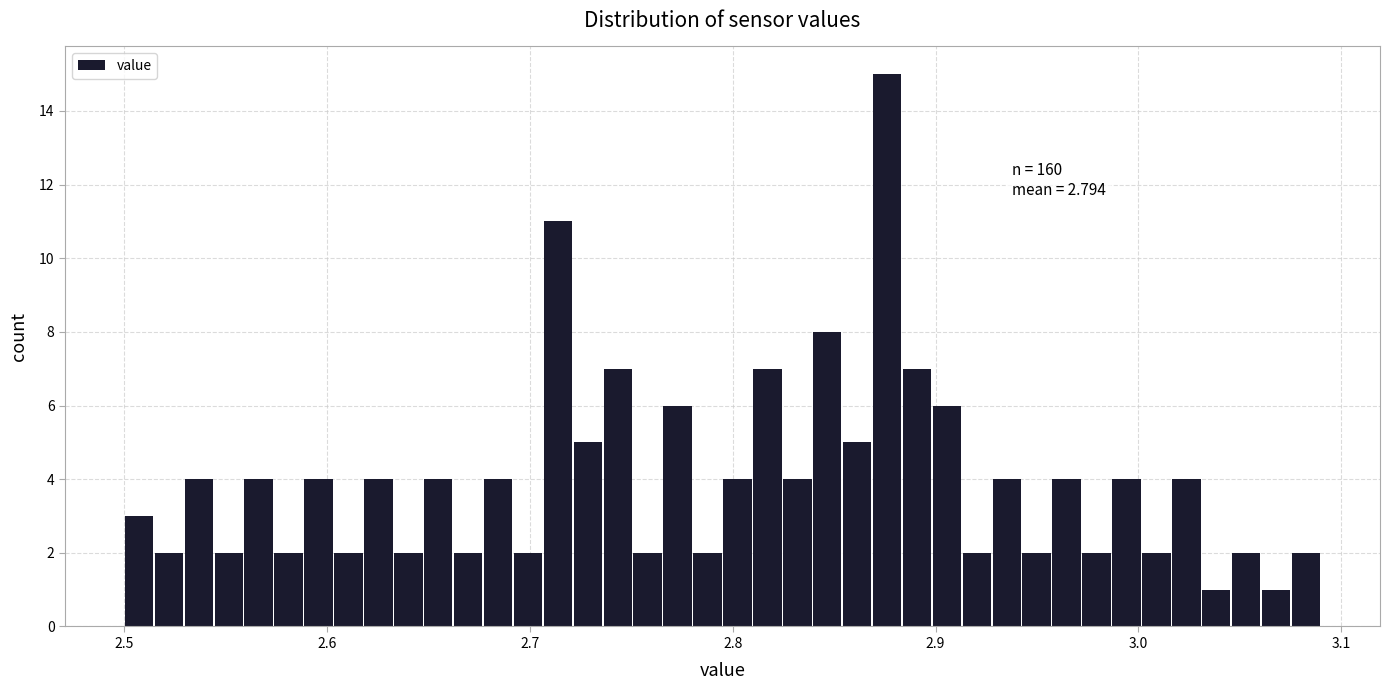

Around what value on the x-axis is the tallest bar? Give the approximate position of its centre, as read against the axis.

2.88